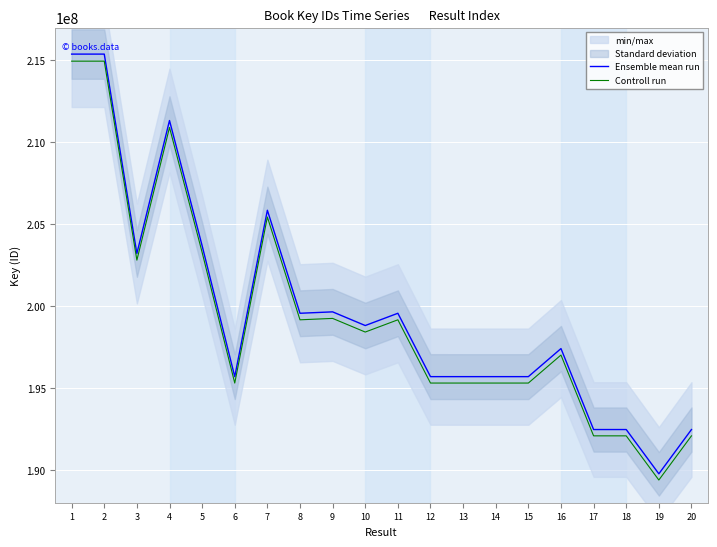

What is the average value of the Controll run series?

199373708.6